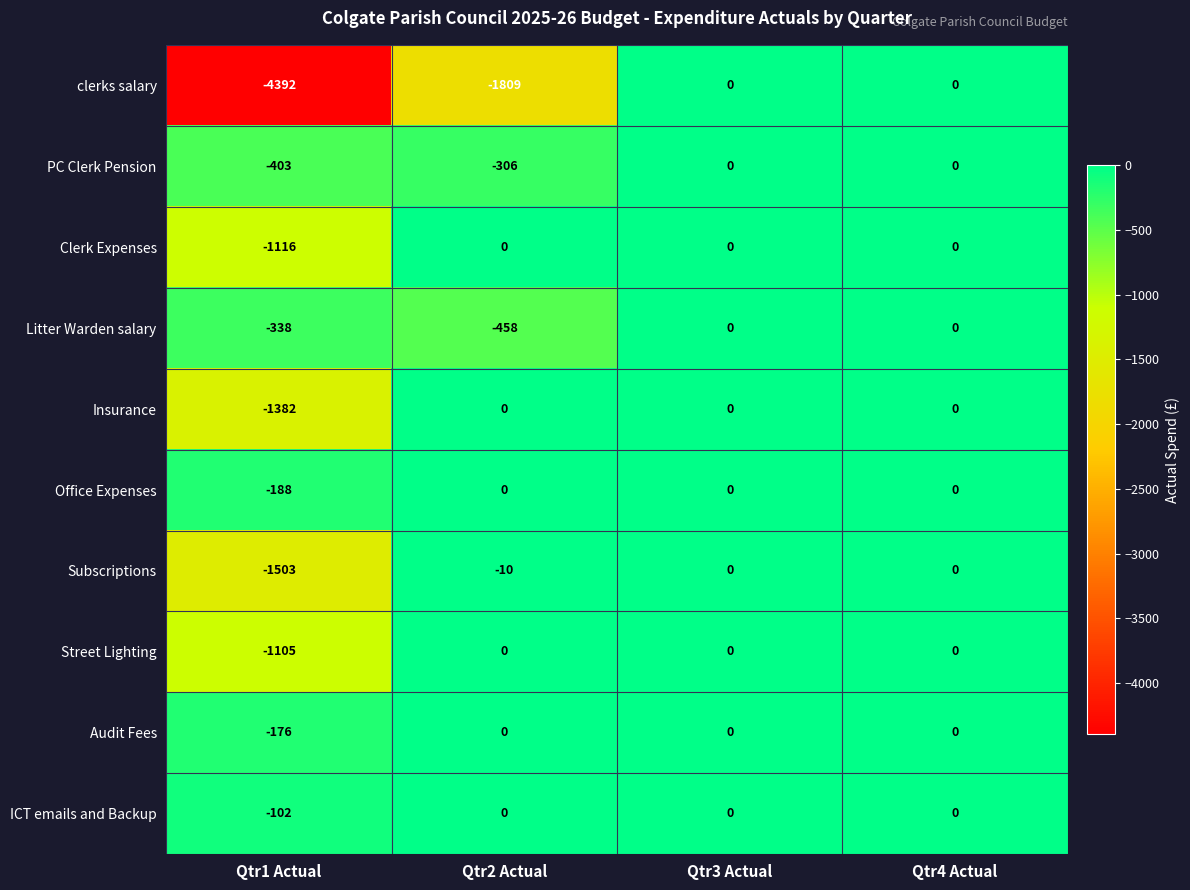

What is the spread (max minus min) of values at Qtr2 Actual?

1809